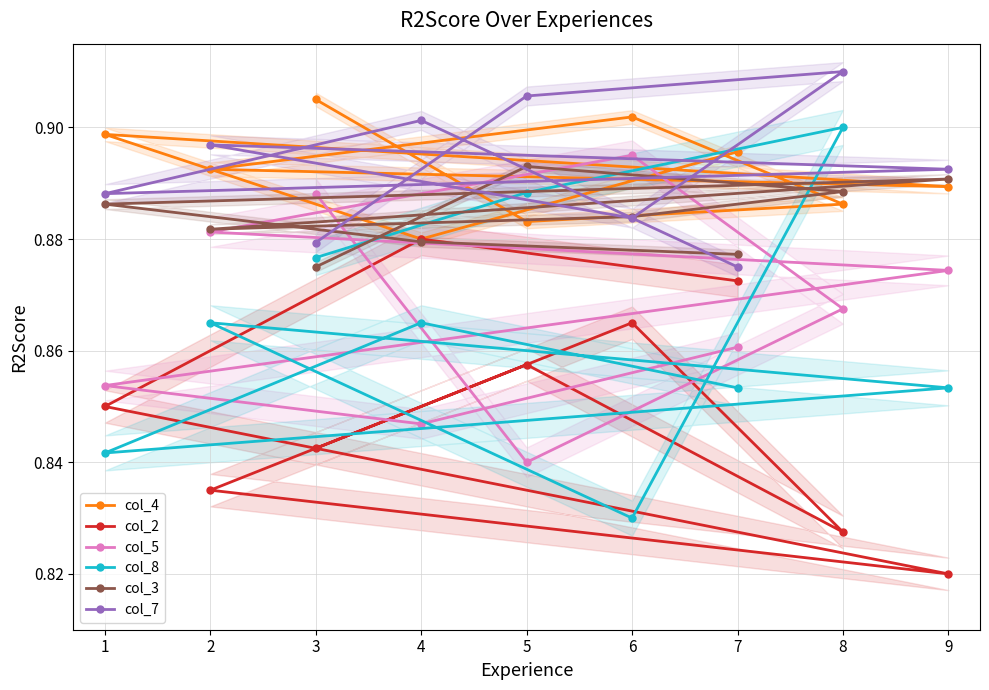

At how many categories does at least one series exceed 0?

9